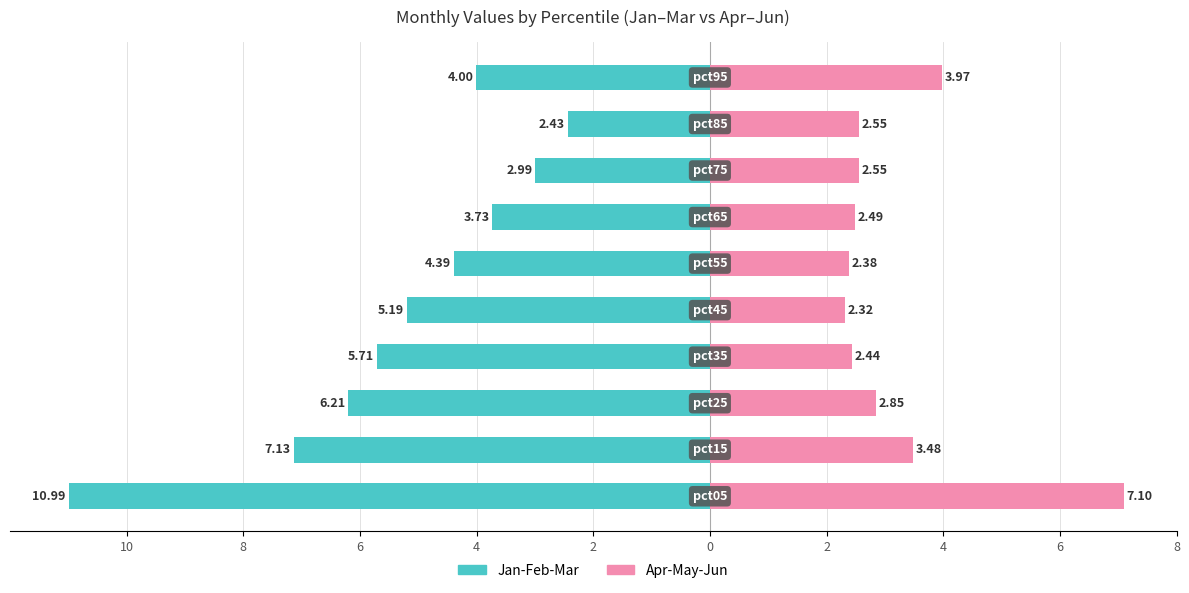

Which has a higher value, 4 or 0?

4